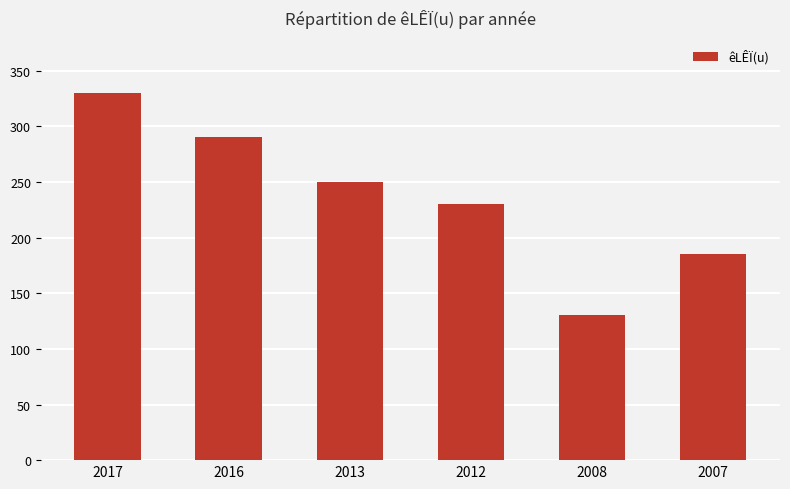

What is the minimum value shown in the chart?

130